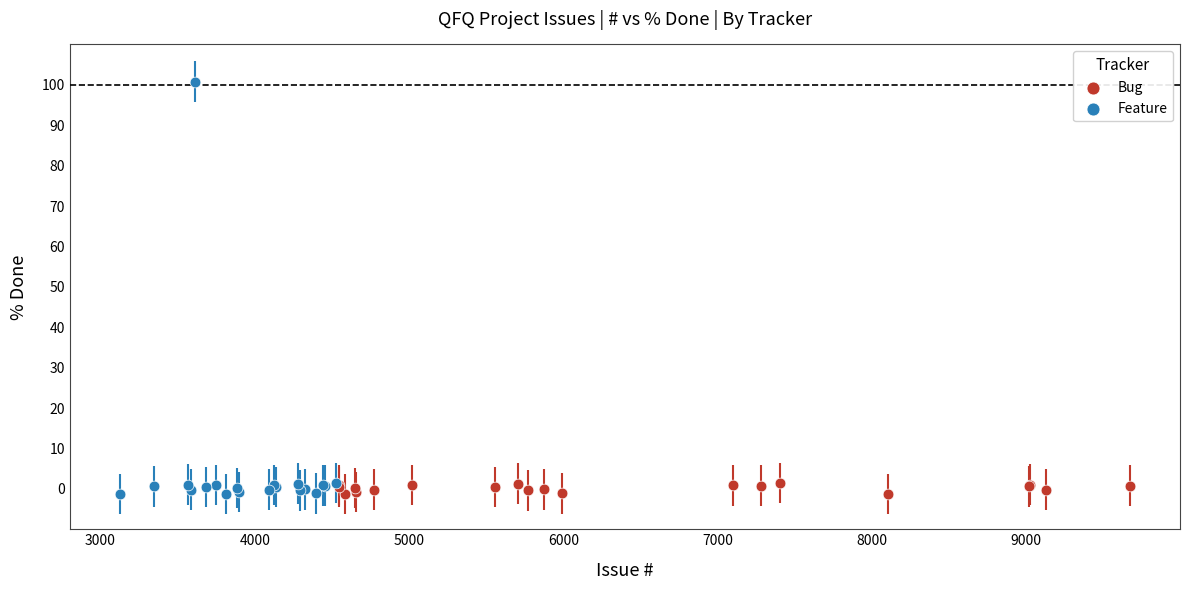

Which series has the widest spread of Y values?

Feature